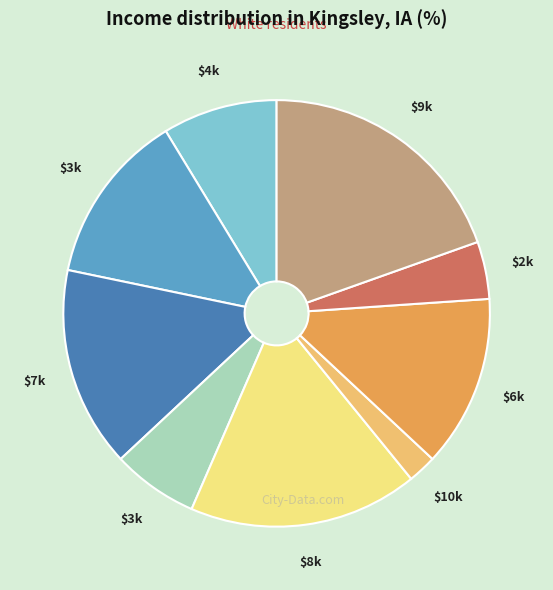

Does any single category account for the majority?

No